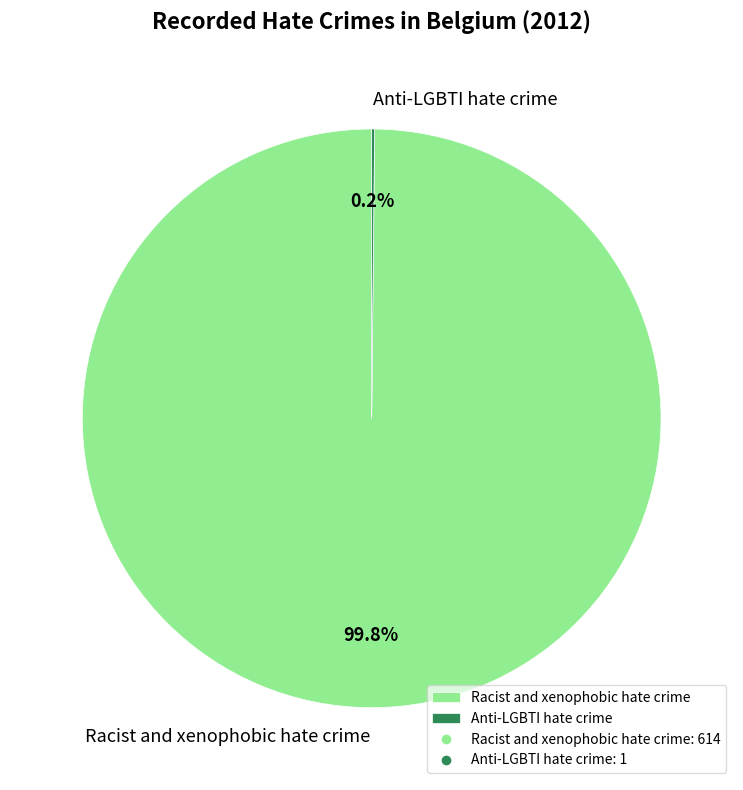

What is the largest slice in the pie chart?

Racist and xenophobic hate crime